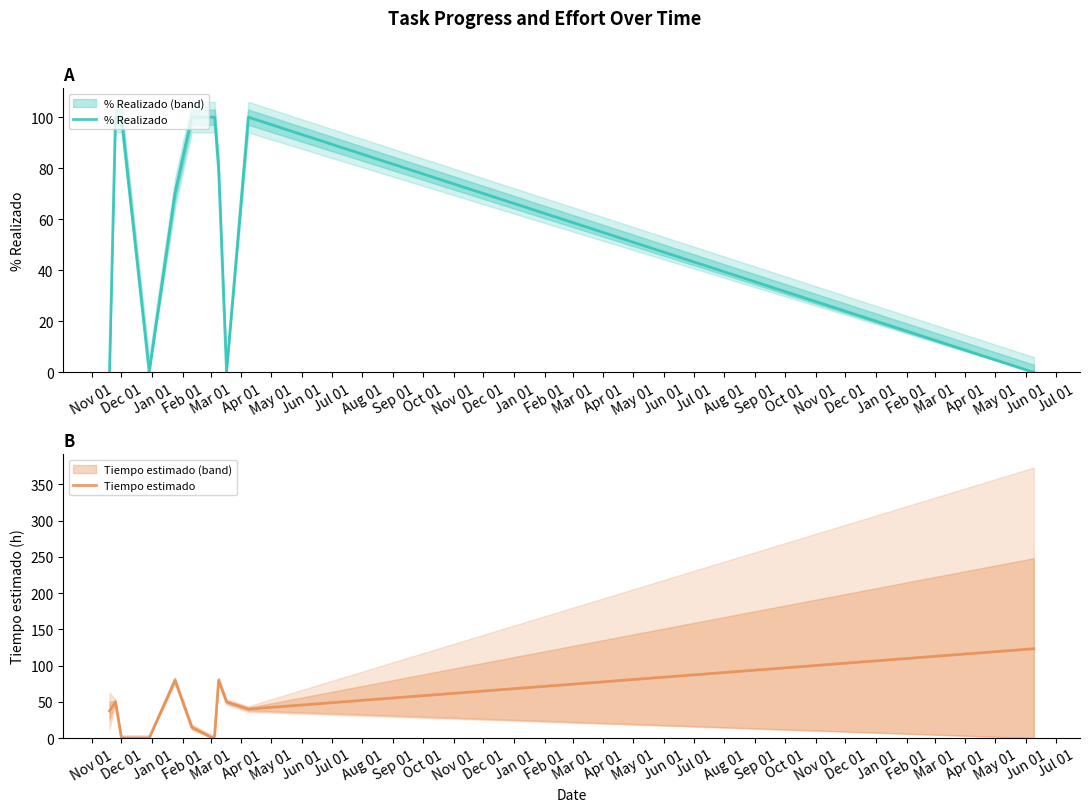

Where is the first local maximum for Tiempo estimado?

Dec 01